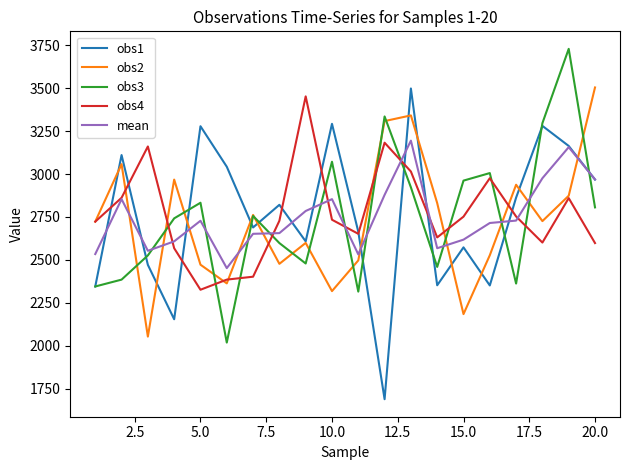

Which series ends up on top after the final intersection of mean and obs2?

obs2